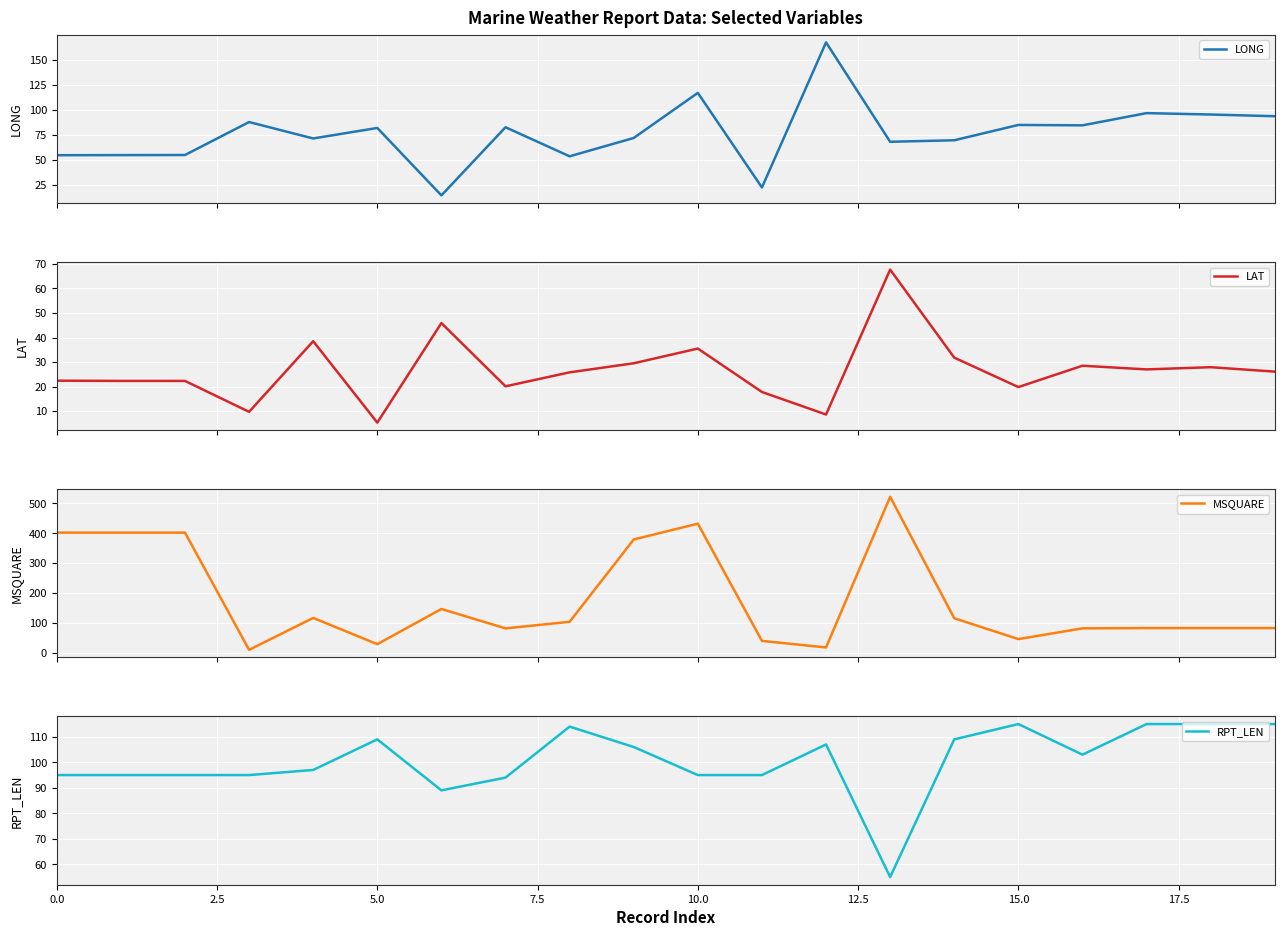

What is the difference between the LAT values at 9 and 17?

2.5